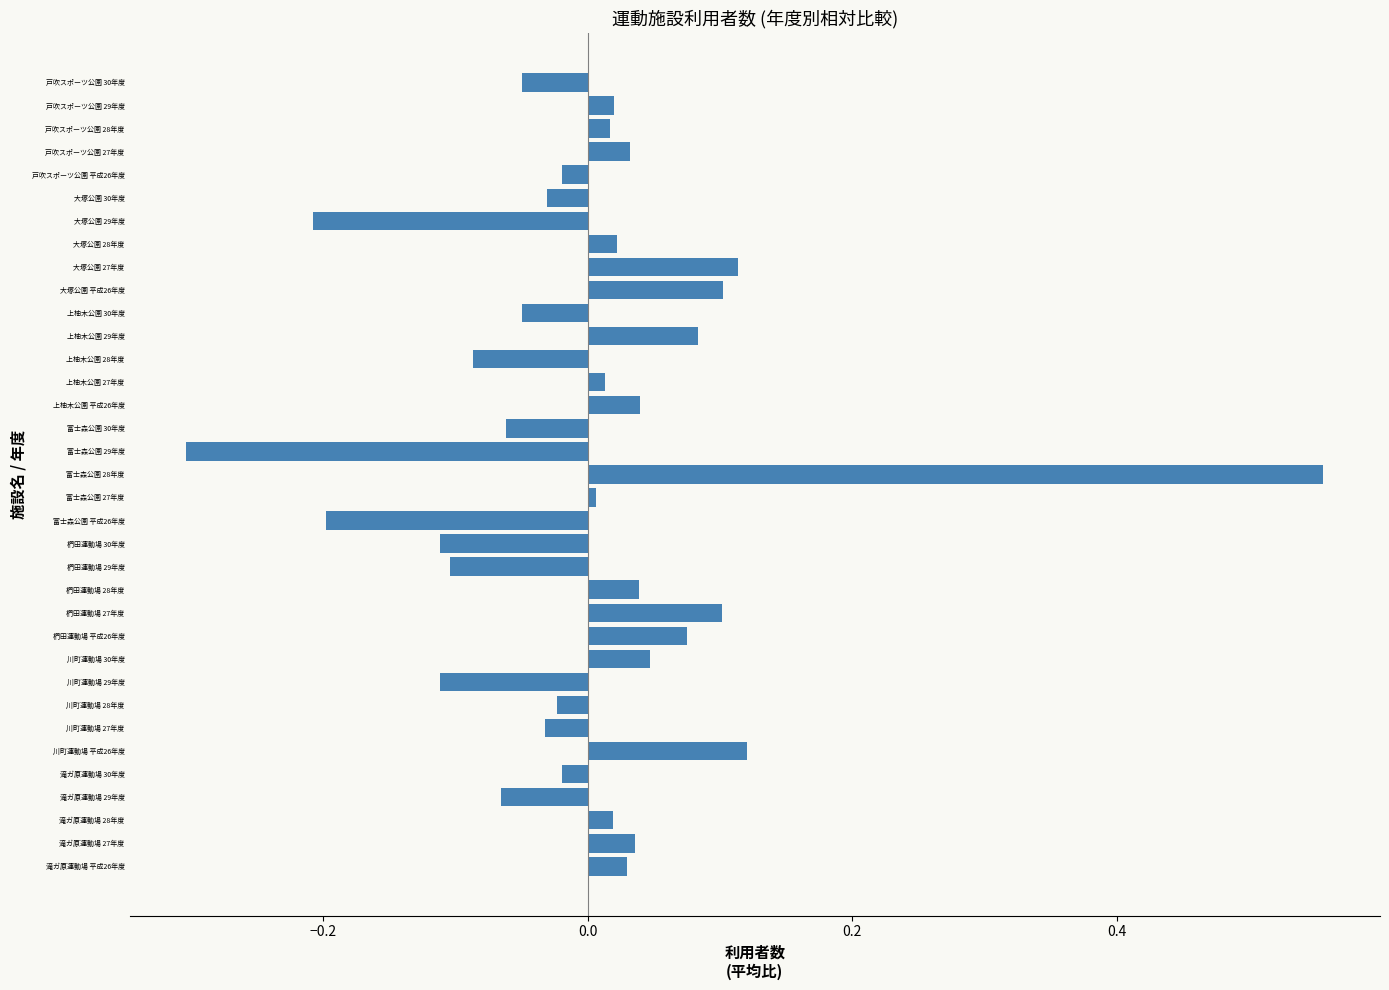

Is it true that the value at 戸吹スポーツ公園 平成26年度 is -0.0?

True